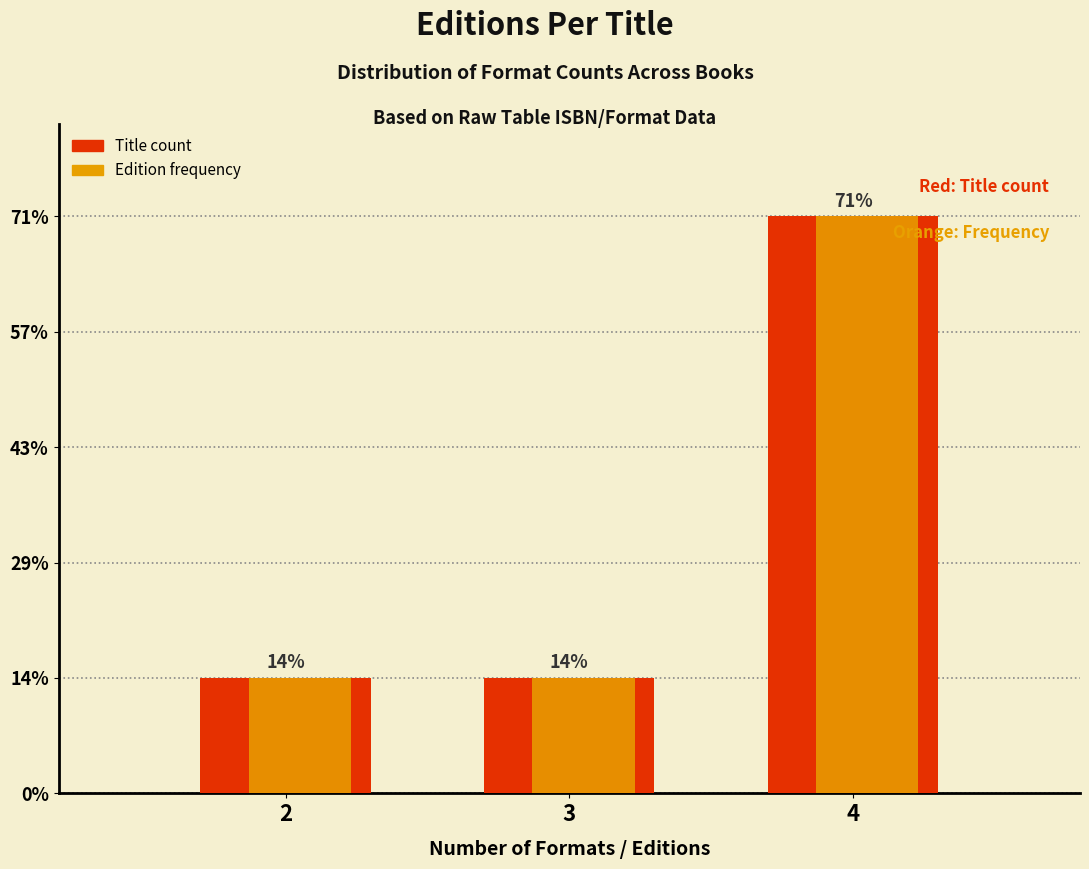

What are all the series names shown in the legend?

Title count, Edition frequency